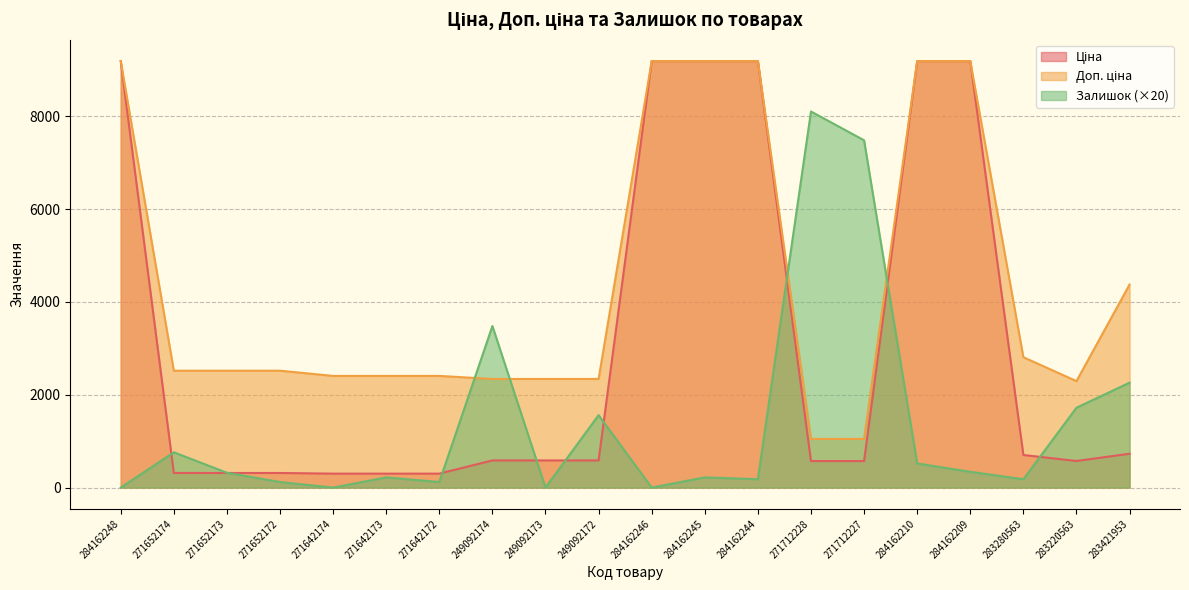

Where does the Залишок series first go above 320?

271652174